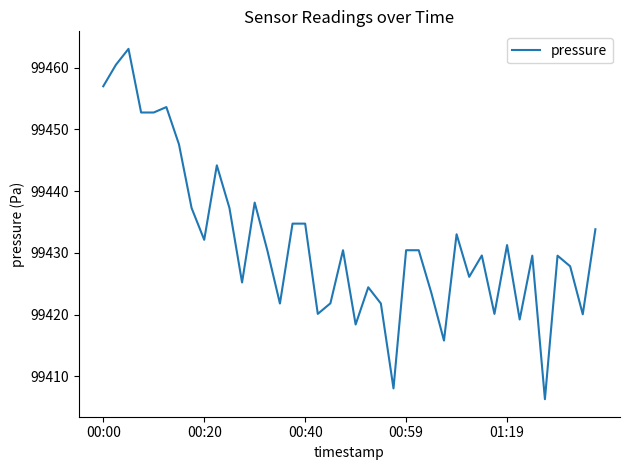

What is the maximum value shown in the chart?

99463.1